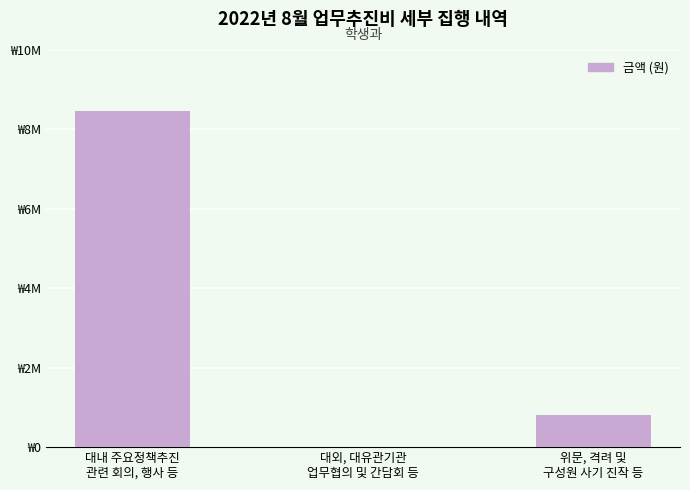

The value at 위문, 격려 및
구성원 사기 진작 등 is 1303644. True or false?

False